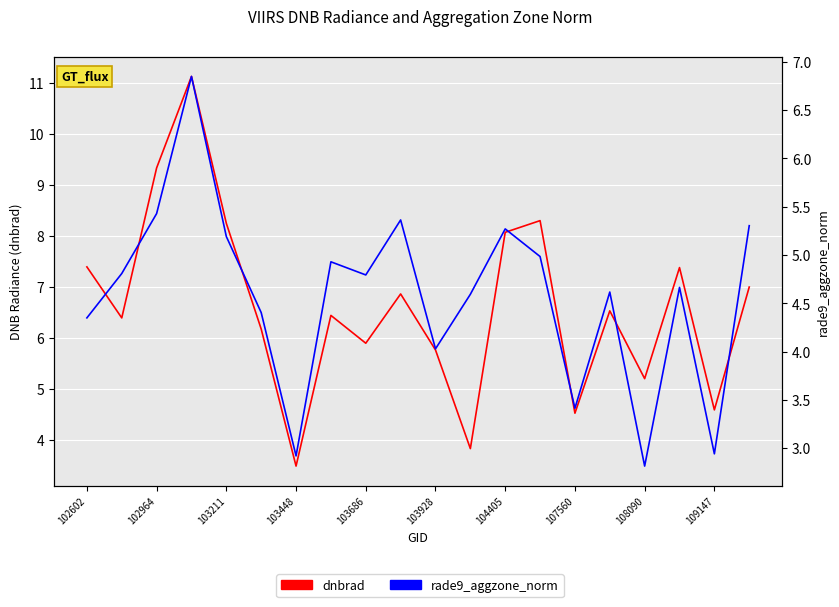

What position from the left is 109147?

19